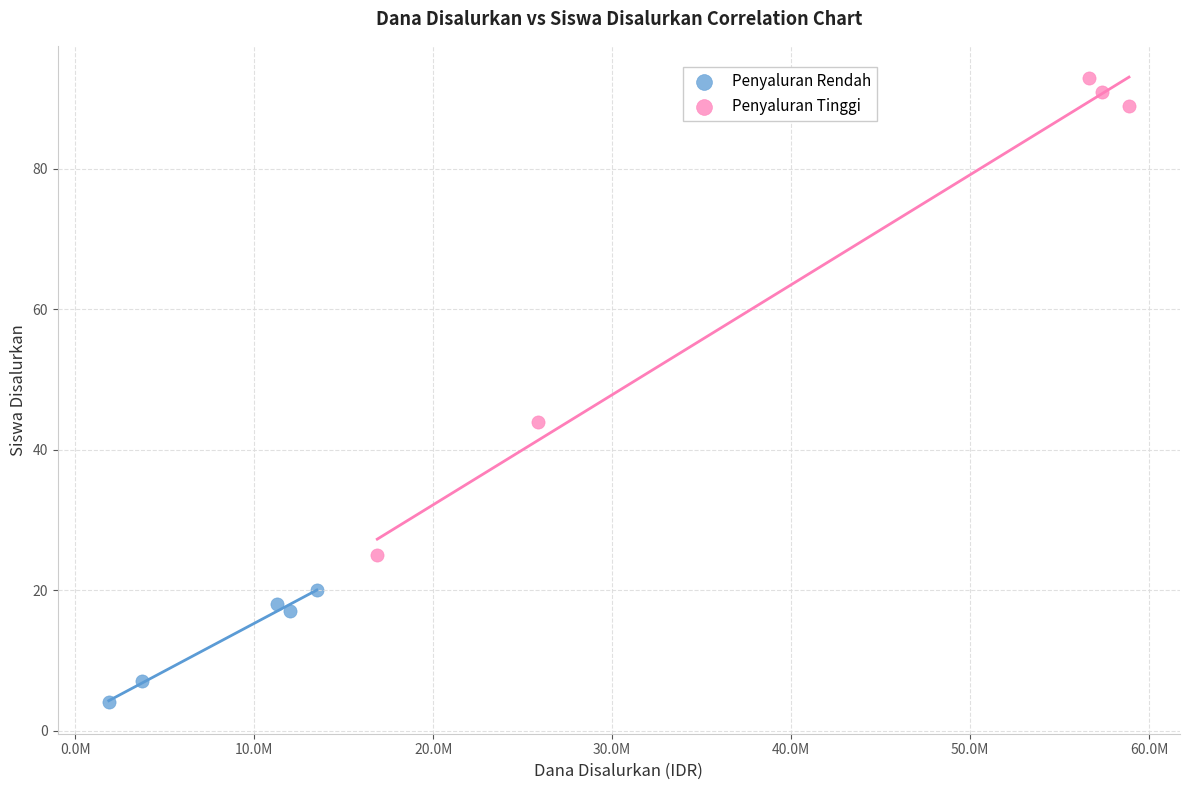

Which series reaches the maximum Y coordinate?

Penyaluran Tinggi